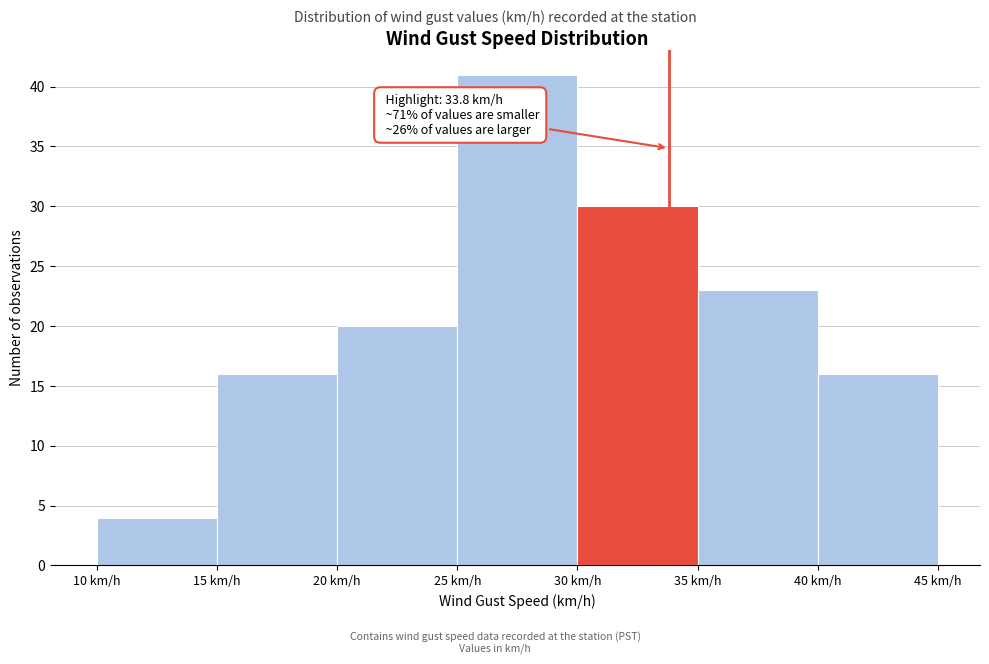

Which range on the x-axis has the tallest bar?

25 to 30